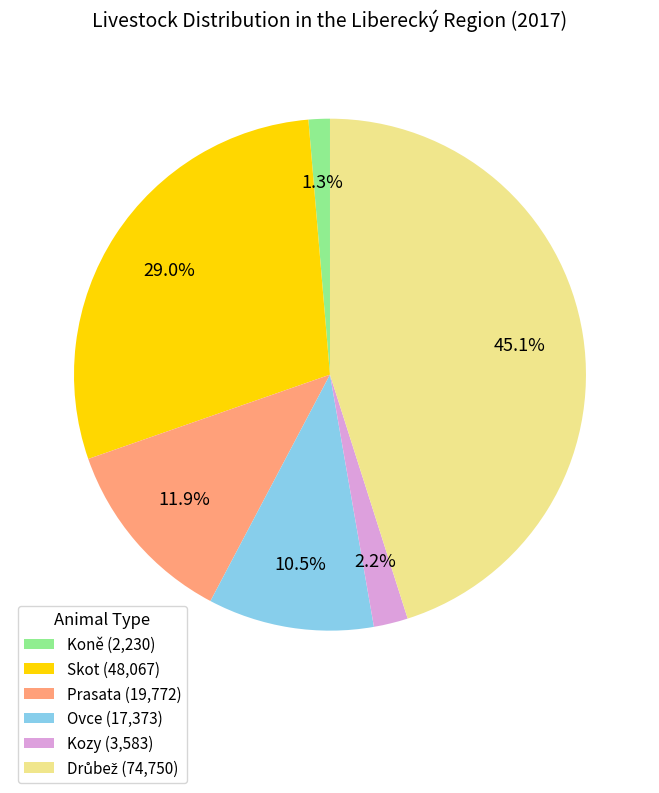

Do Kozy (3,583) and Koně (2,230) together represent more than half of the pie?

No